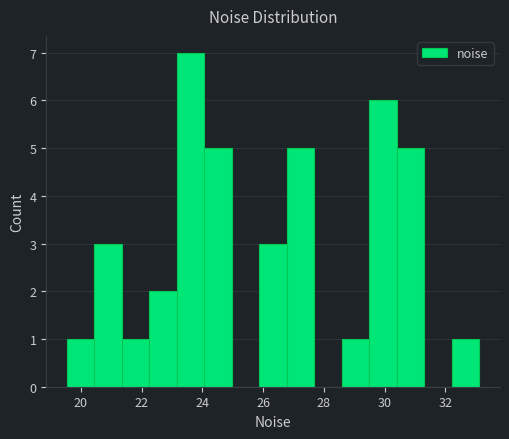

What is the height of the bar covering 26.8 to 27.6 on the x-axis? Neither the bar edges nor the heights are printed on the chart, so give them approximately, as read against the axes.

5